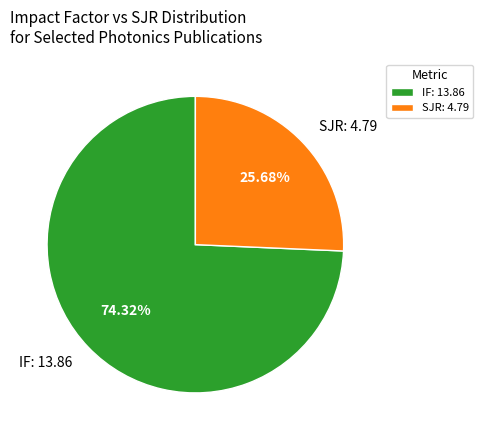

How many segments does this pie chart have?

2